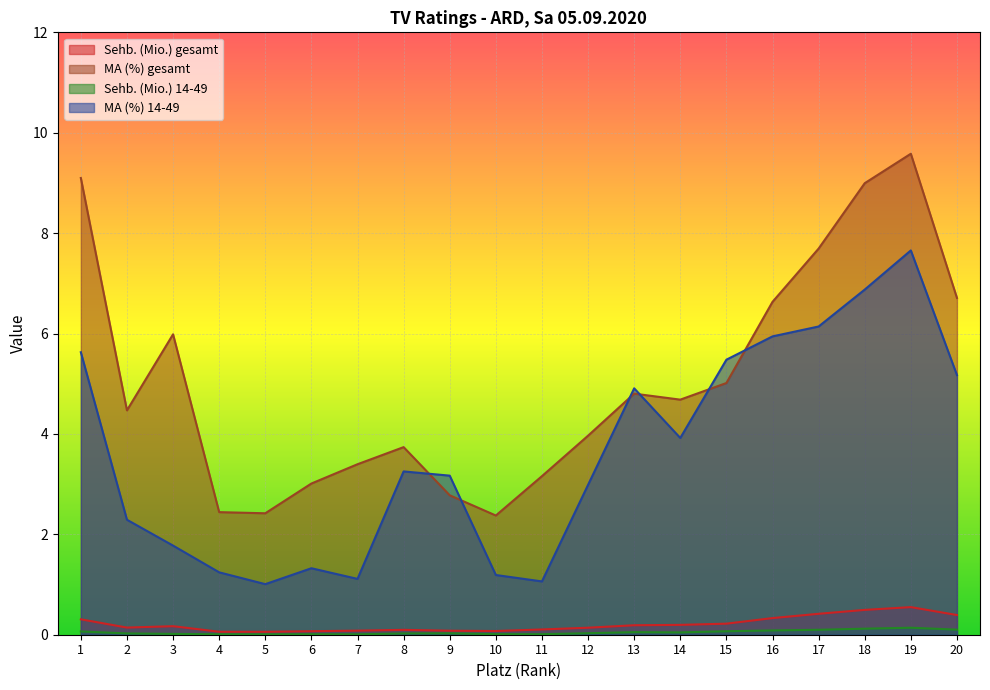

Where is the first local maximum for MA (%) gesamt?

3